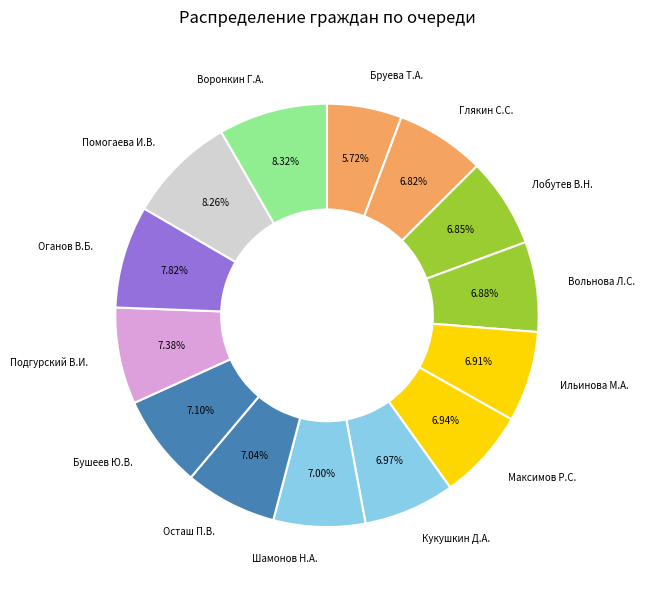

To the nearest percent, what is the combined percentage of Лобутев В.Н. and Максимов Р.С.?

14%